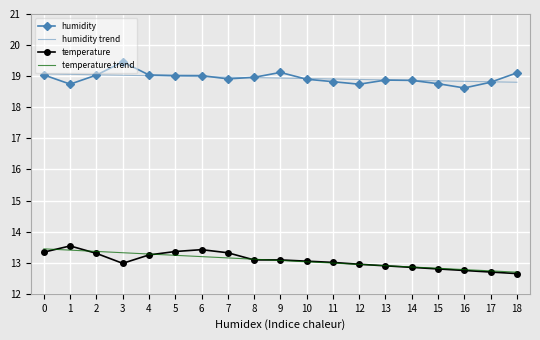

What is the greatest value displayed?

19.5